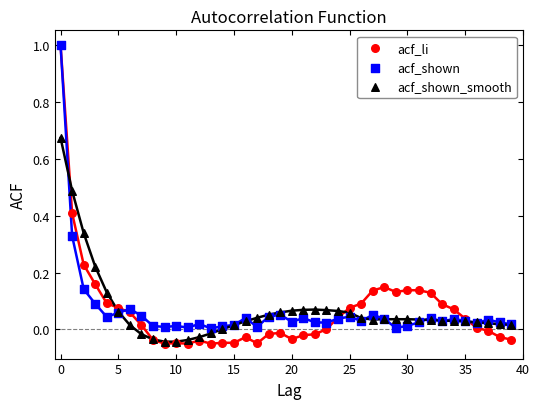

Which series reaches the minimum Y coordinate?

acf_li